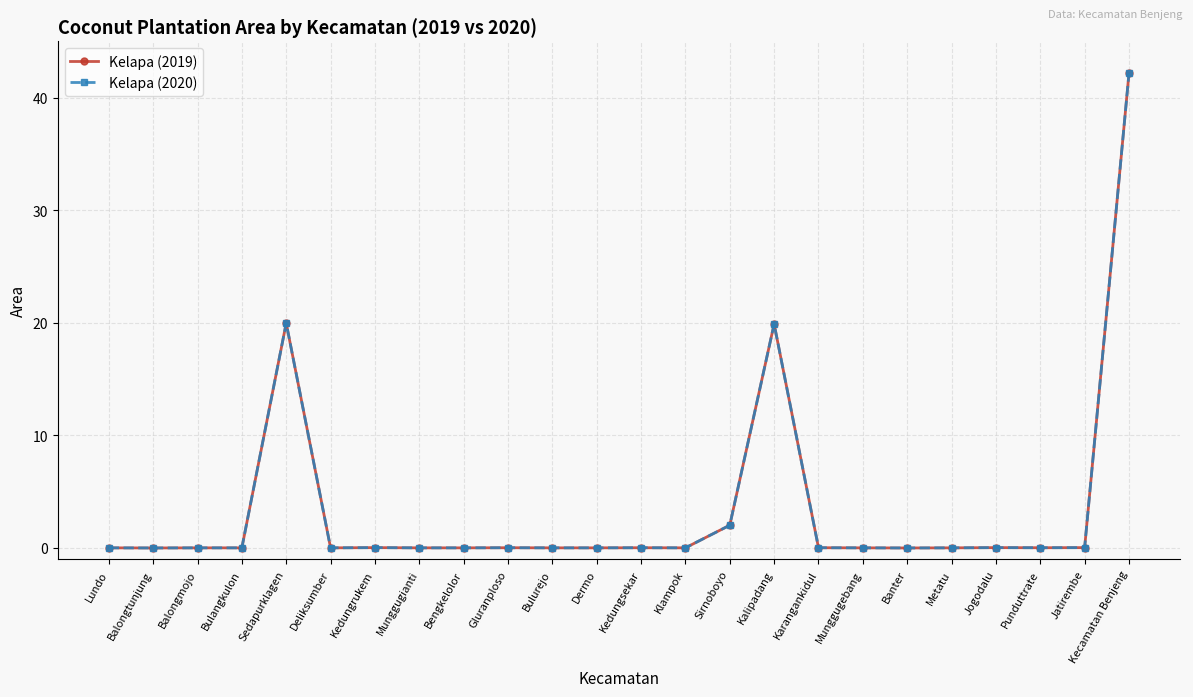

Where is the first local maximum for Kelapa (2019)?

Sedapurklagen